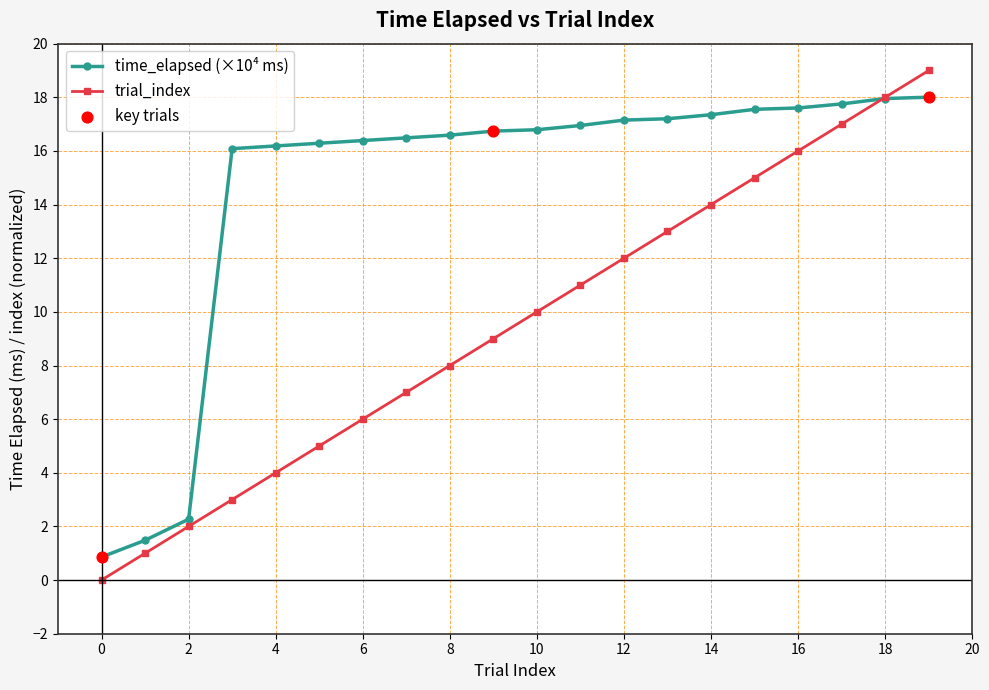

True or false: trial_index has more than 1 points higher than both neighbors.

False